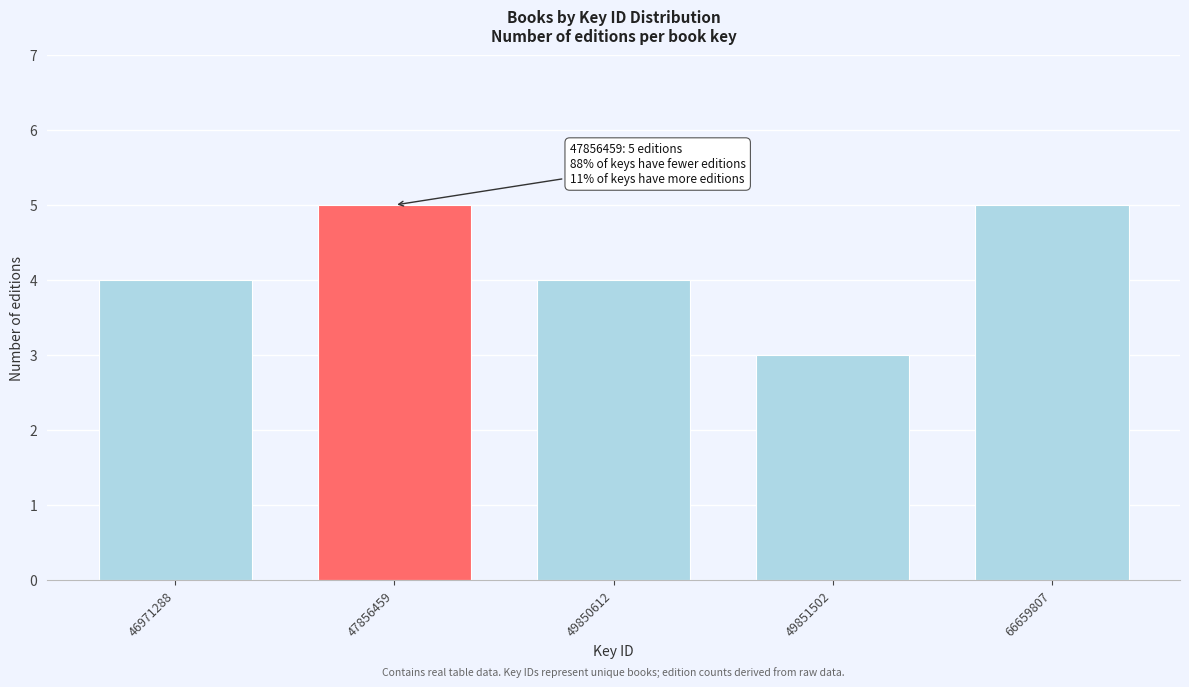

Reading right to left, list all the values displayed in this chart.

66659807=5	49851502=3	49850612=4	47856459=5	46971288=4